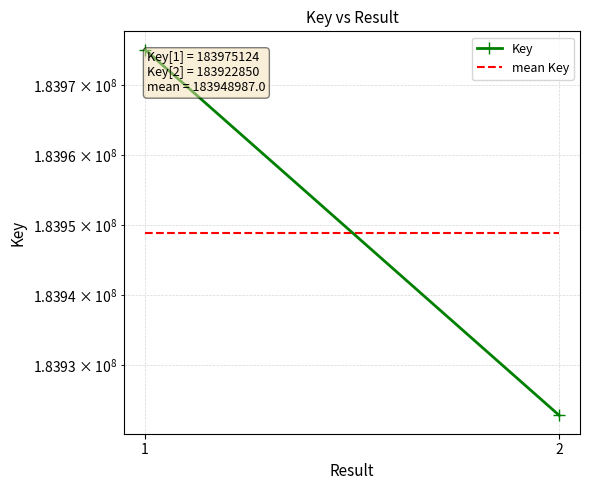

What is the value of the Key point at the 2nd from the left?

183922850